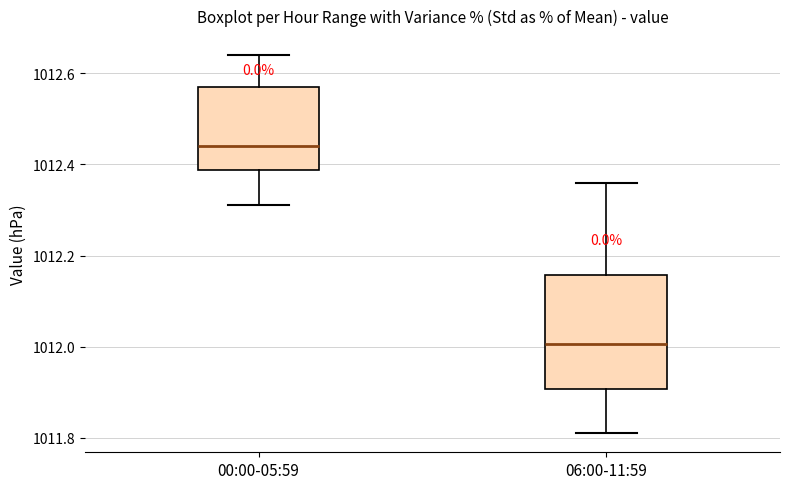

Where does the lower whisker of the box for 00:00-05:59 end on the y-axis? The values are not printed on the chart, so give them approximately, as read against the axis.

1012.32